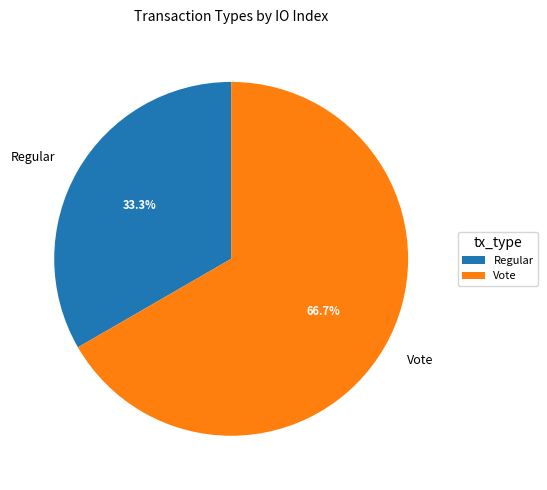

Does any single category account for the majority?

Yes